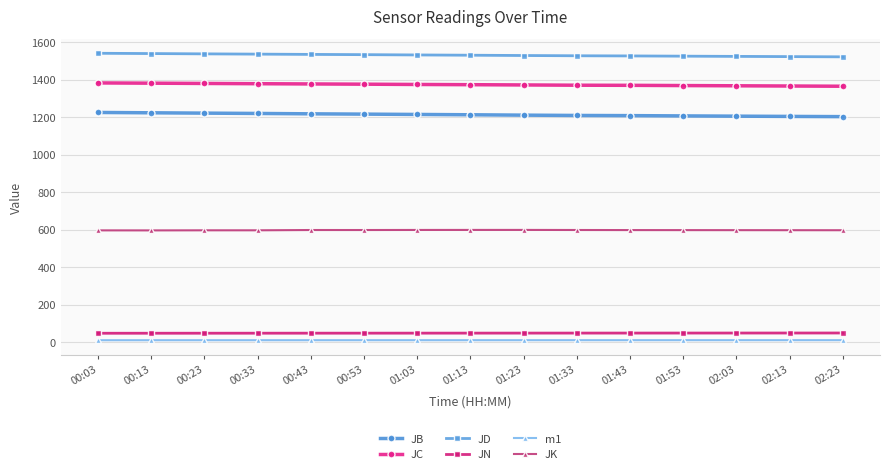

What is the minimum value for JB?

1202.6